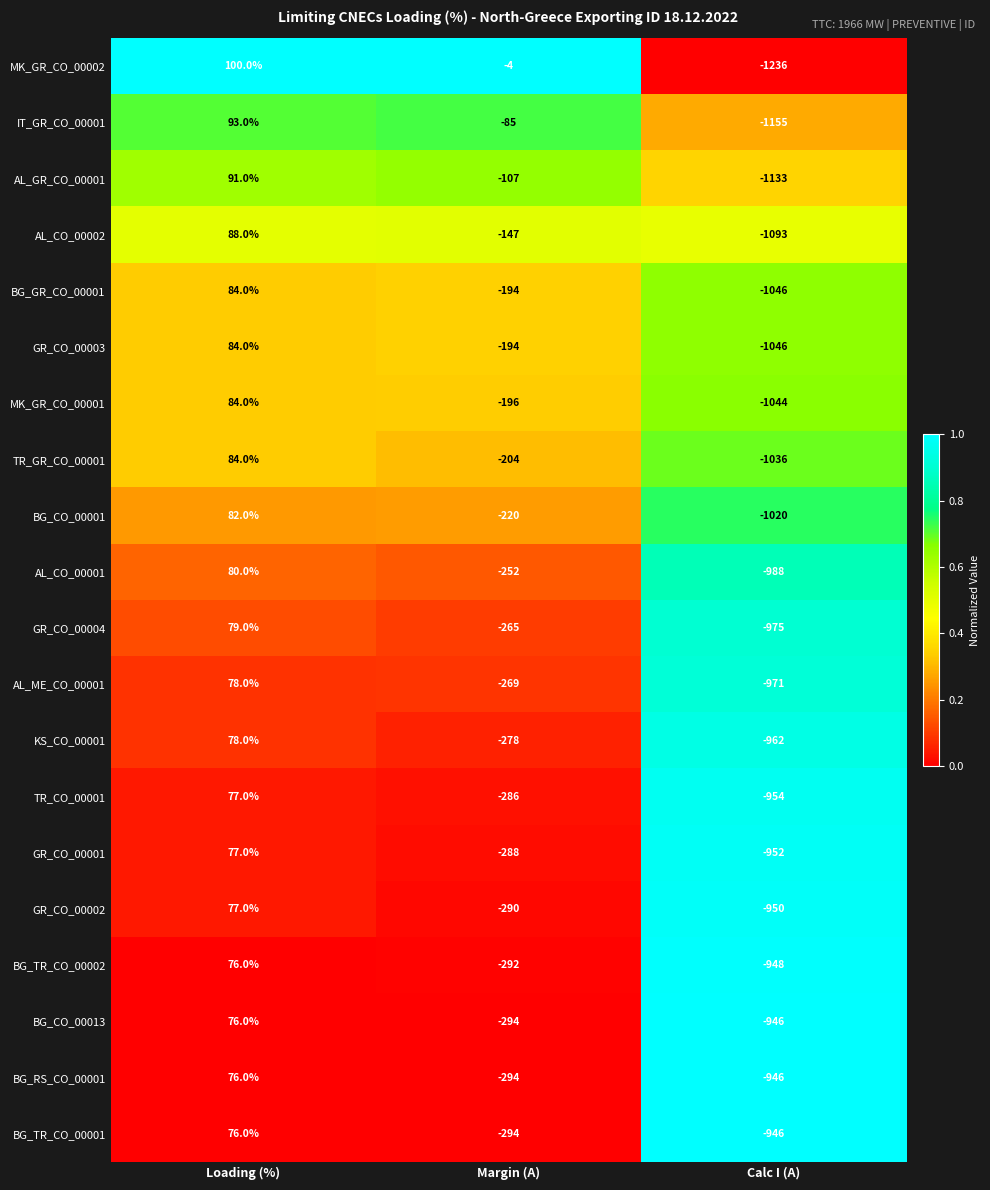

What is the maximum value shown in the chart?

100